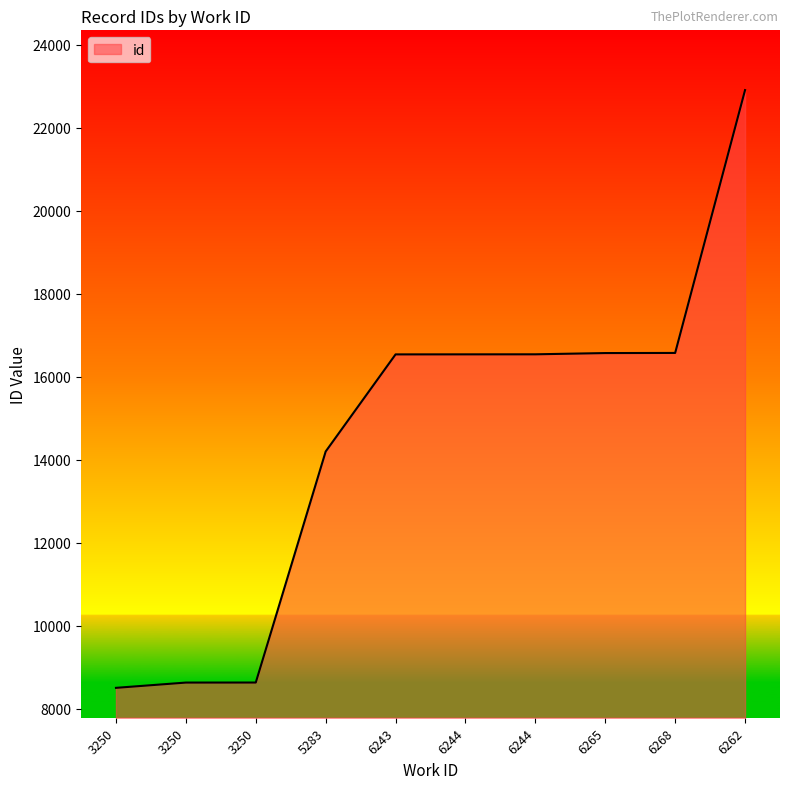

What is the difference between the values at 6244 and 6244?

1